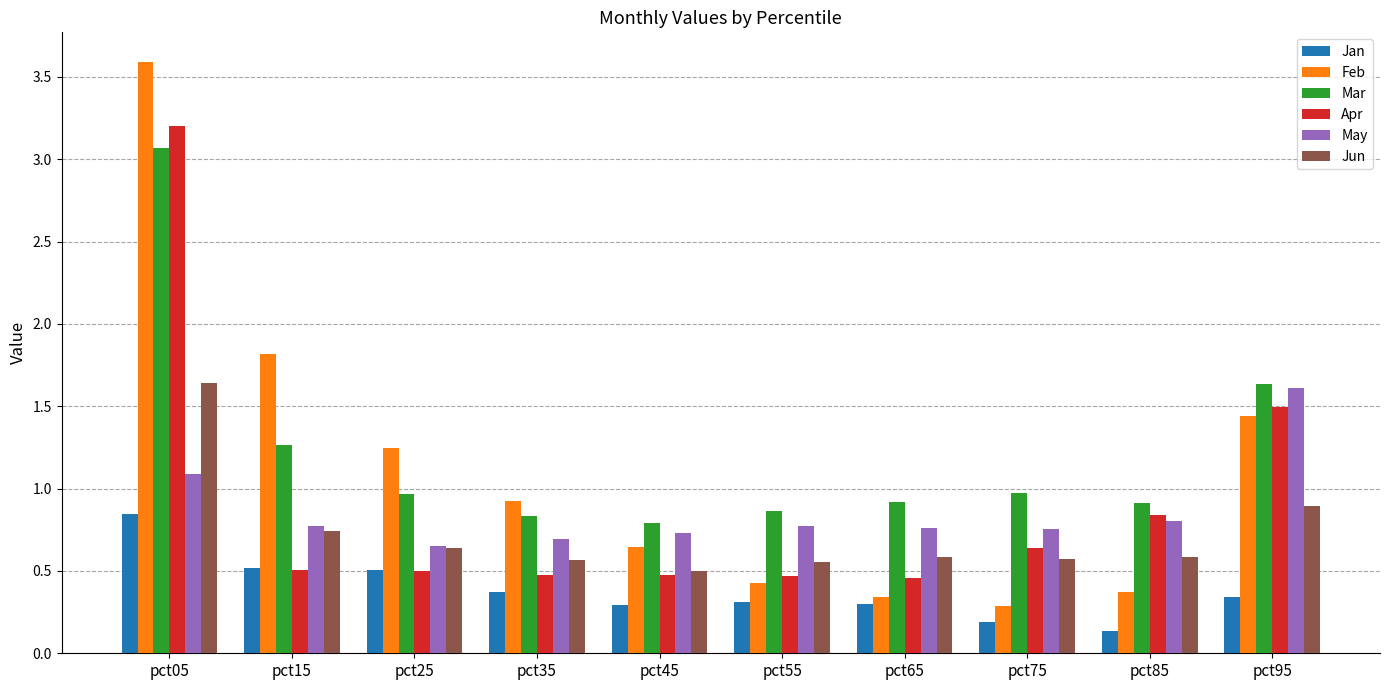

At how many categories does at least one series exceed 3?

1